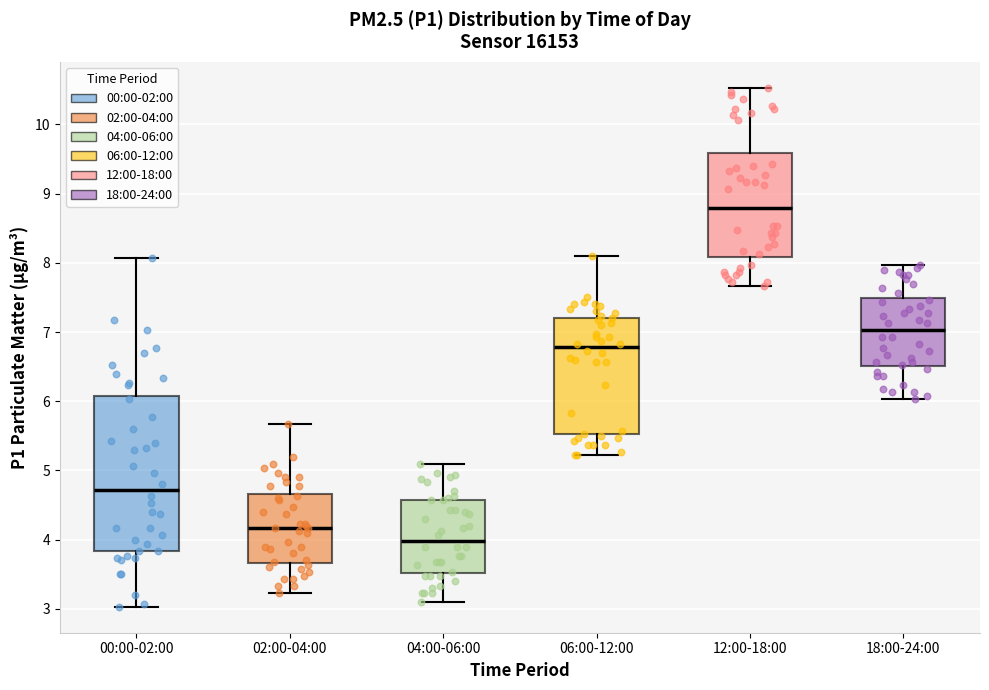

Where is the lower edge of the box for 02:00-04:00 on the y-axis? The values are not printed on the chart, so give them approximately, as read against the axis.

3.7